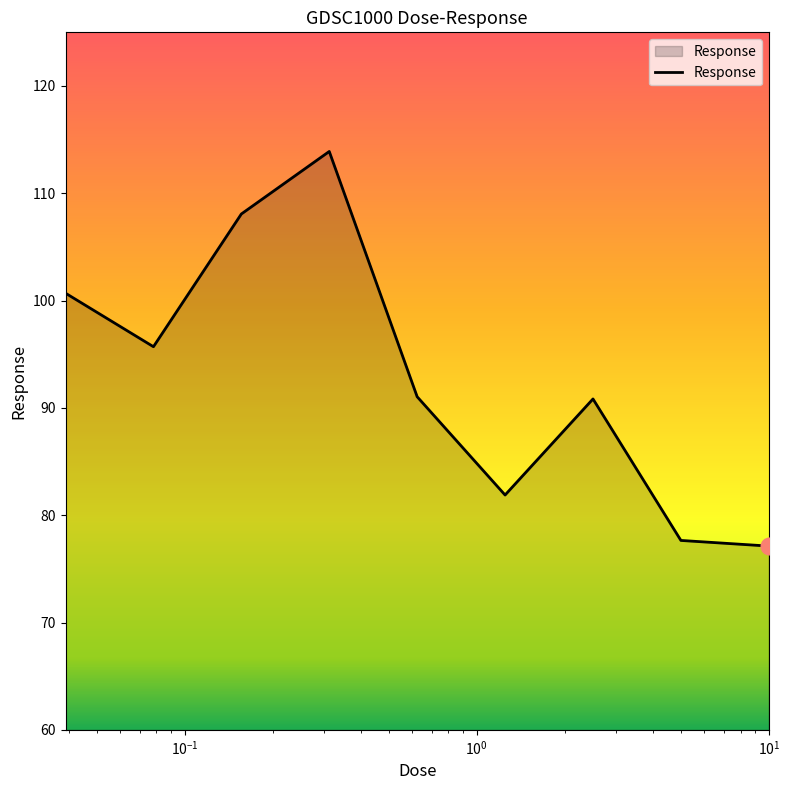

What is the smallest value displayed?

77.1